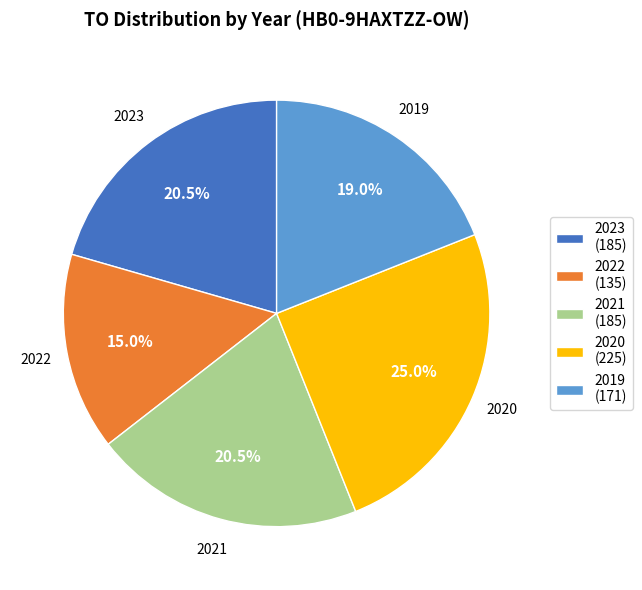

Which category has the biggest portion of the pie?

2020